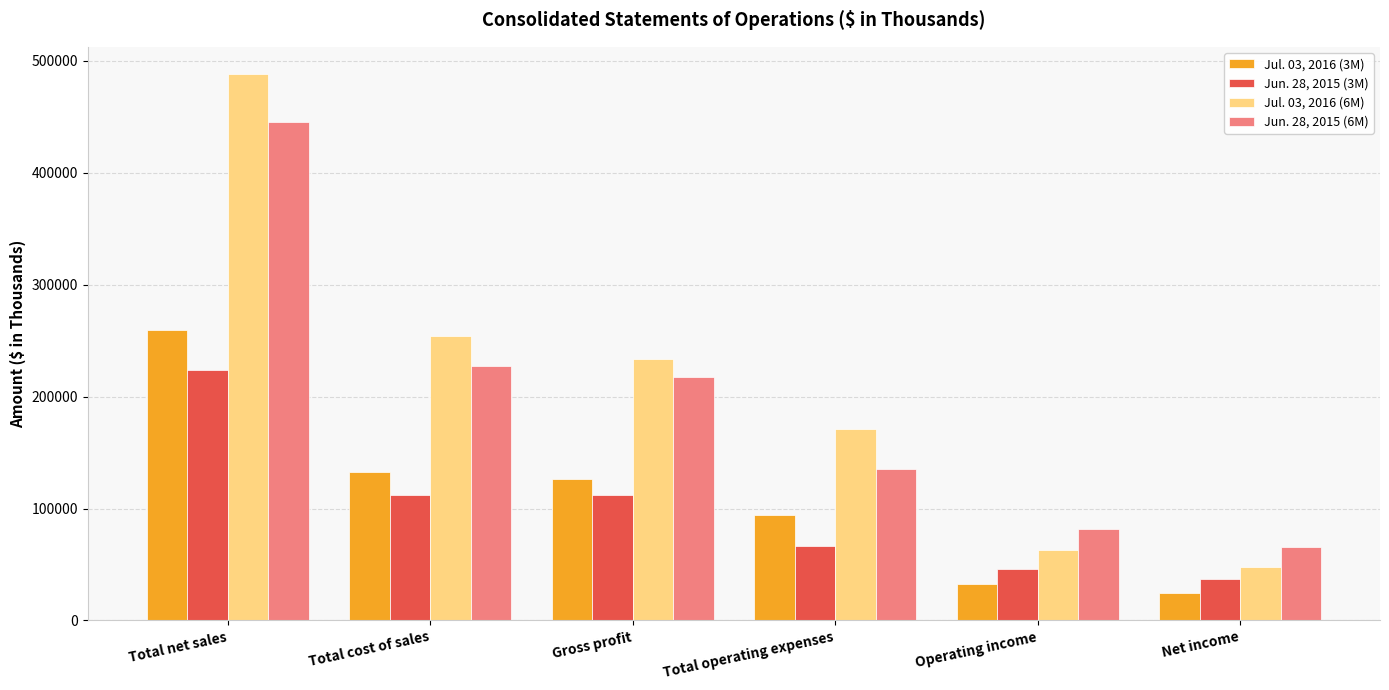

What is the sum of all Jun. 28, 2015 (6M) values?

1172730